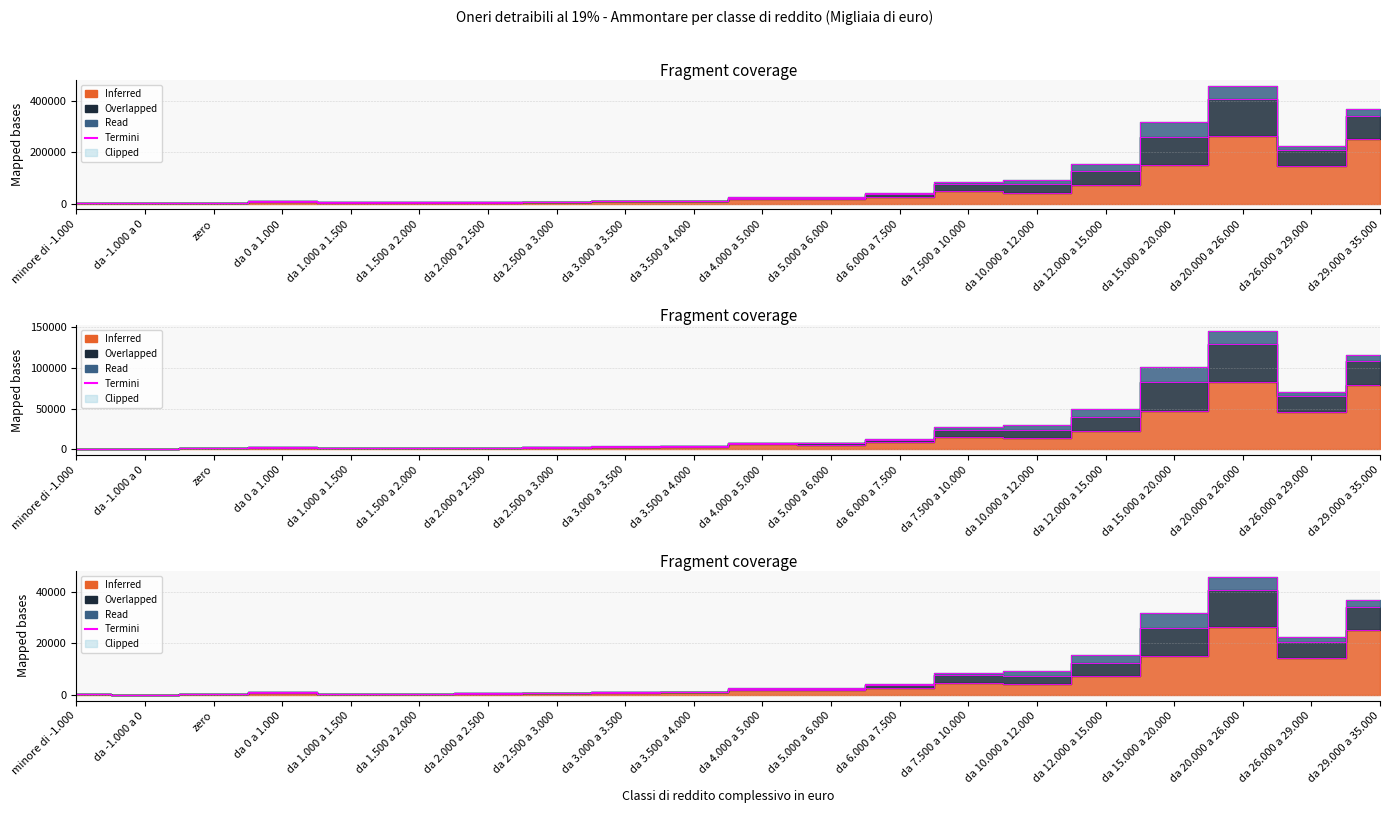

In Spese istruzione universitaria - Ammontare, how many points are lower than both neighbors (excluding endpoints)?

5